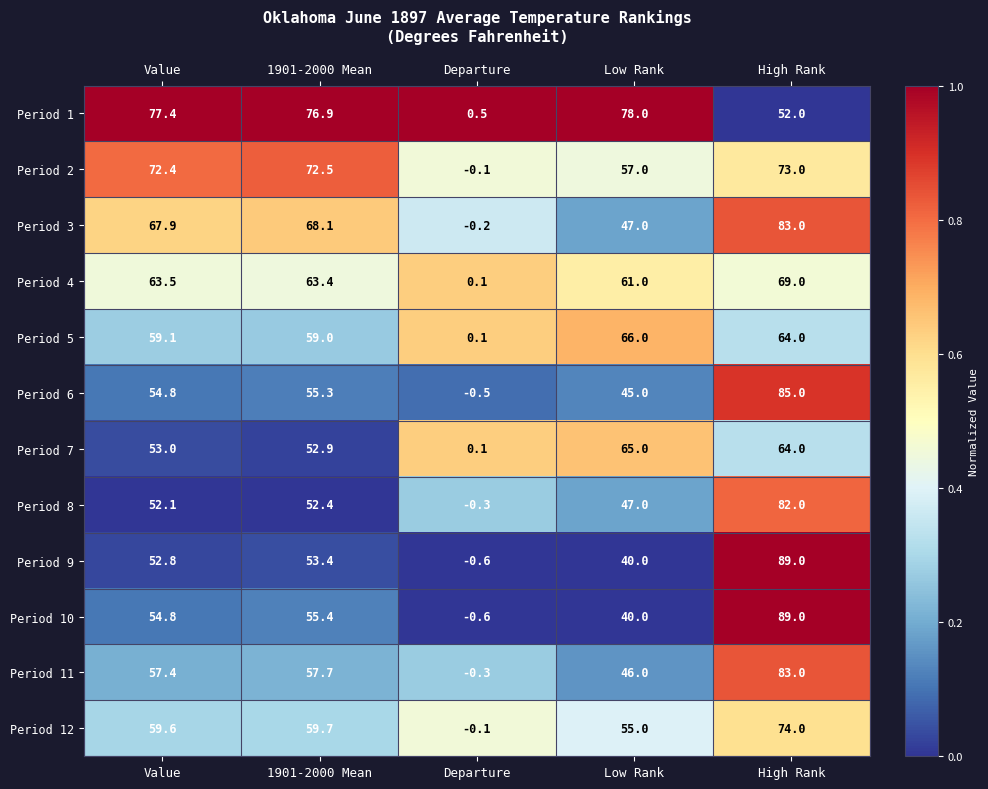

What is the maximum value shown in the chart?

89.0